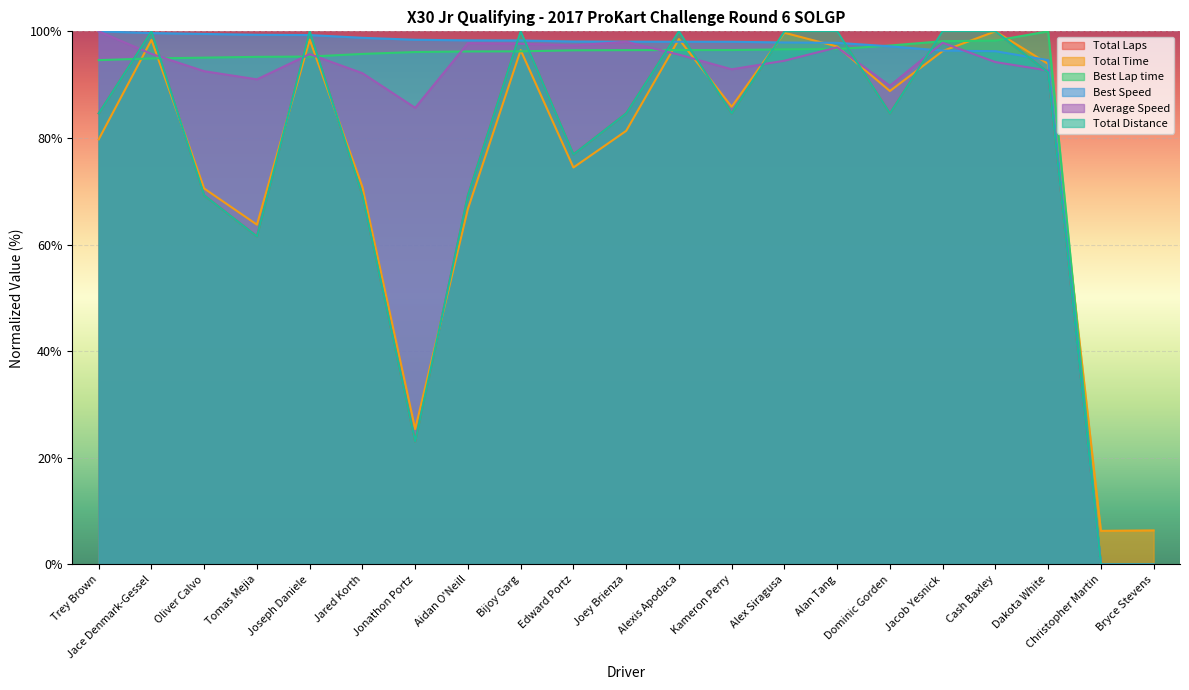

What is the label of the 8th point from the left?

Aidan O'Neill